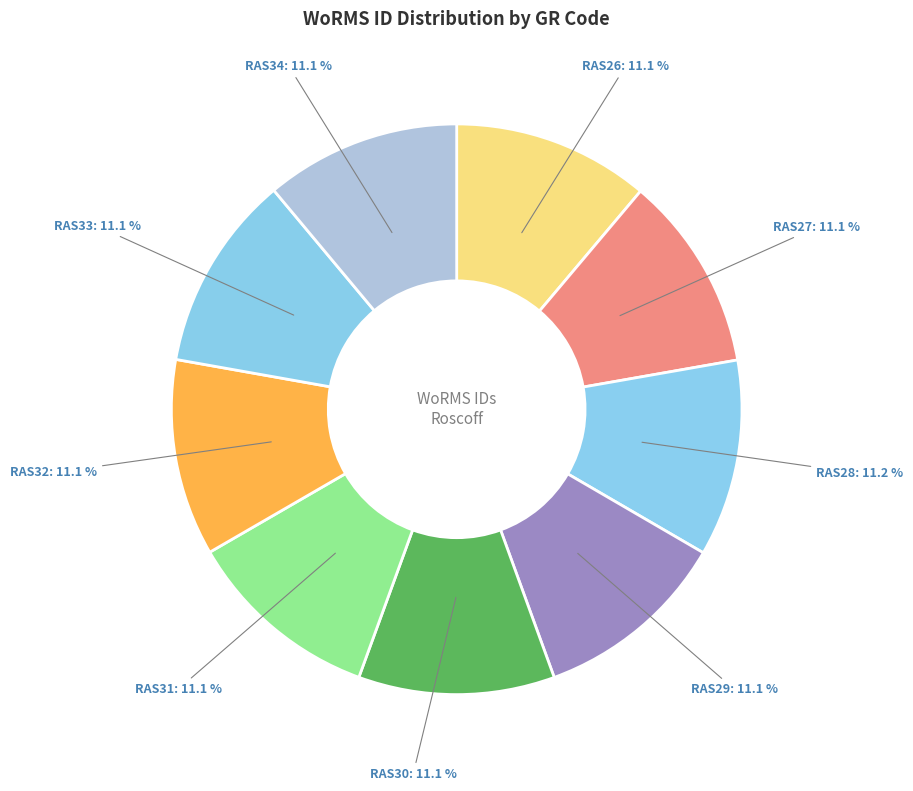

Count the number of slices in the pie.

9